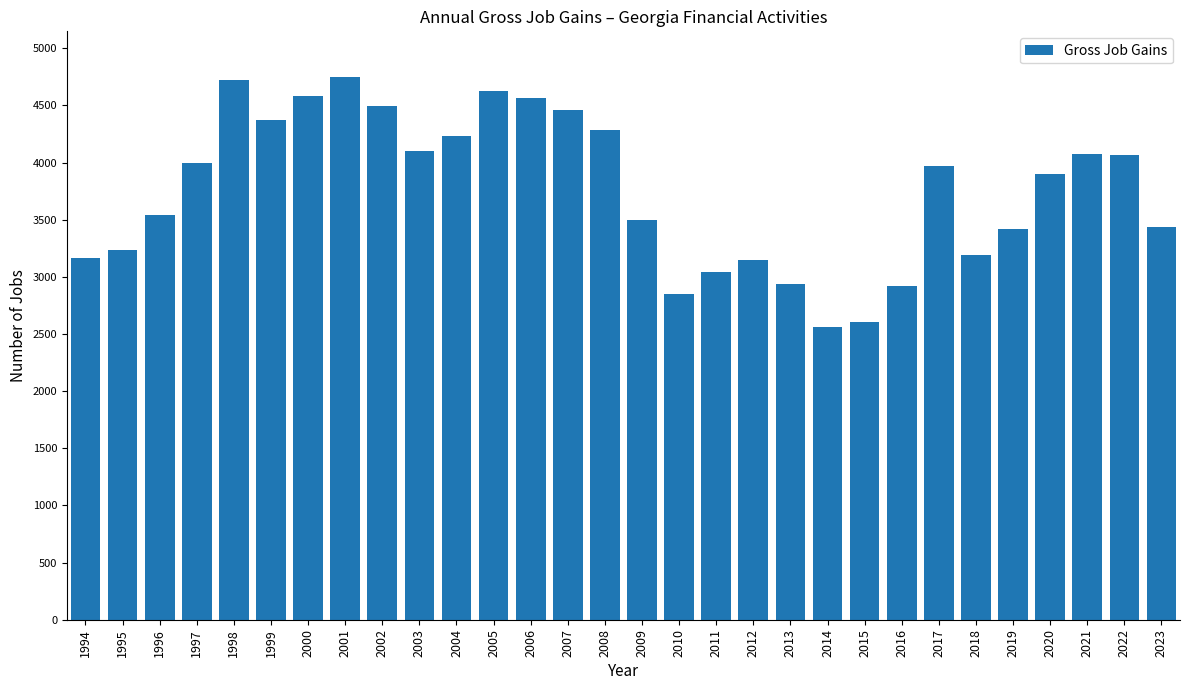

What is the smallest value displayed?

2559